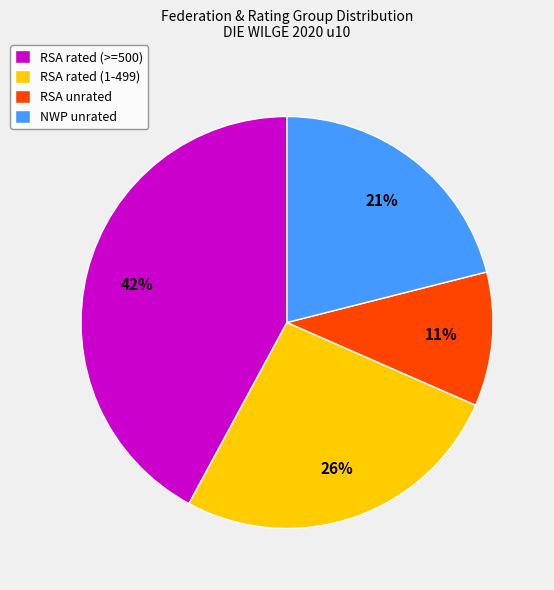

Which slice is the smallest?

RSA unrated